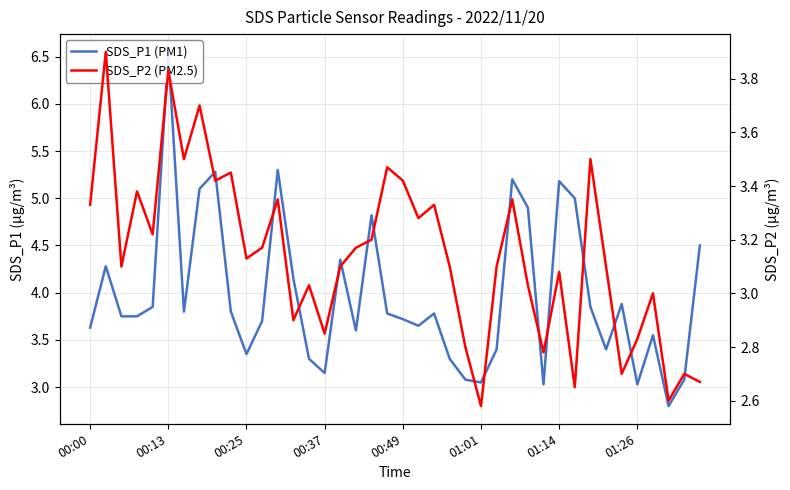

True or false: SDS_P1 (PM1) and SDS_P2 (PM2.5) intersect in this chart.

False